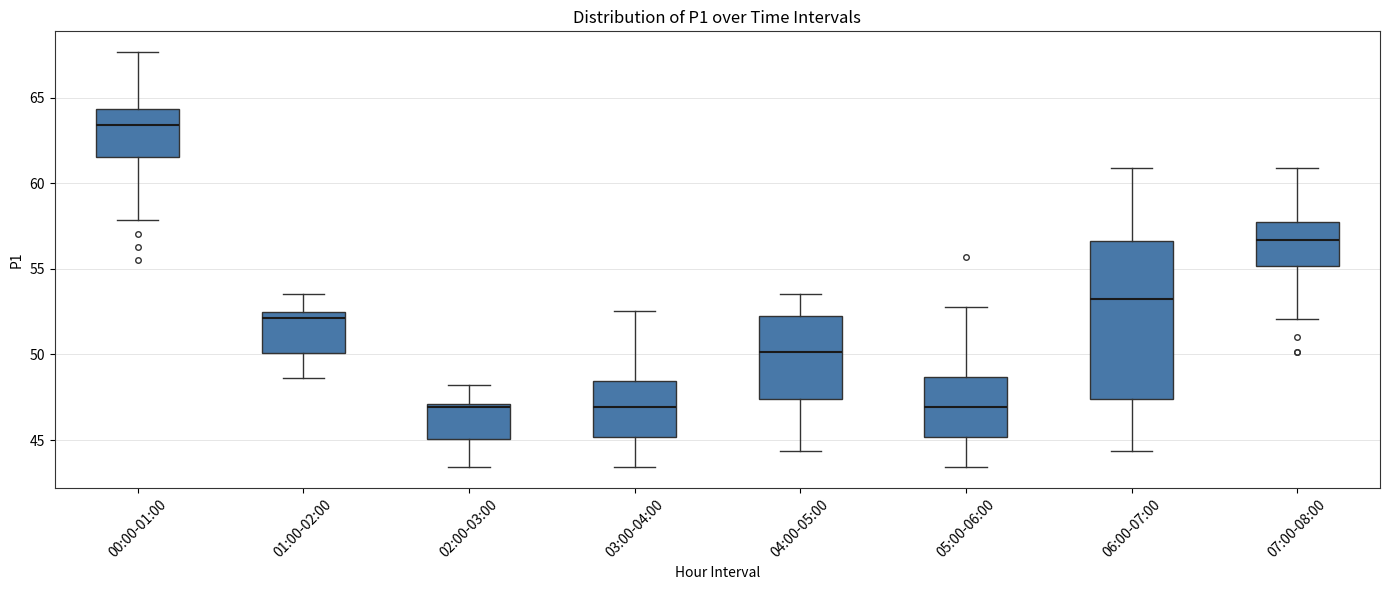

Reading left to right, read every box against the y-axis: the position of its median line, the range the box covers, and the ends of its whiskers. The values are not printed on the chart, so give them approximately, as read against the axis.

00:00-01:00: median 63.5, box 61.5 to 64.5, whiskers 58.0 to 67.5
01:00-02:00: median 52.0, box 50.0 to 52.5, whiskers 48.5 to 53.5
02:00-03:00: median 47.0 (just below the box's upper edge), box 45.0 to 47.0, whiskers 43.5 to 48.0
03:00-04:00: median 47.0, box 45.0 to 48.5, whiskers 43.5 to 52.5
04:00-05:00: median 50.0, box 47.5 to 52.0, whiskers 44.5 to 53.5
05:00-06:00: median 47.0, box 45.0 to 48.5, whiskers 43.5 to 53.0
06:00-07:00: median 53.0, box 47.5 to 56.5, whiskers 44.5 to 61.0
07:00-08:00: median 56.5, box 55.0 to 58.0, whiskers 52.0 to 61.0